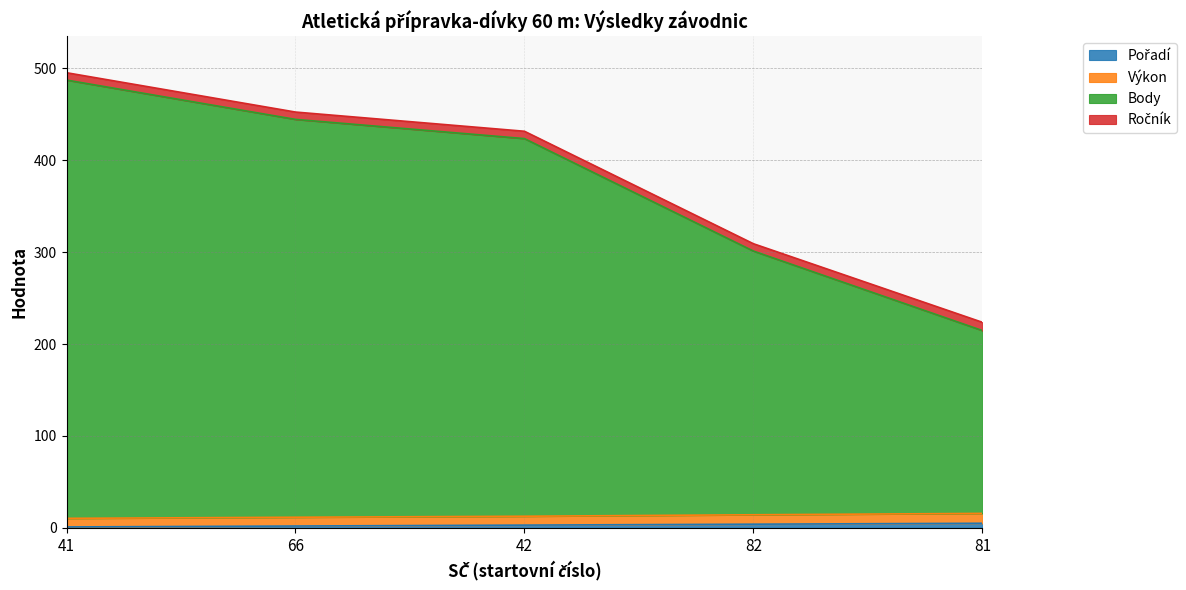

At which category is the sum across all series the highest?

41